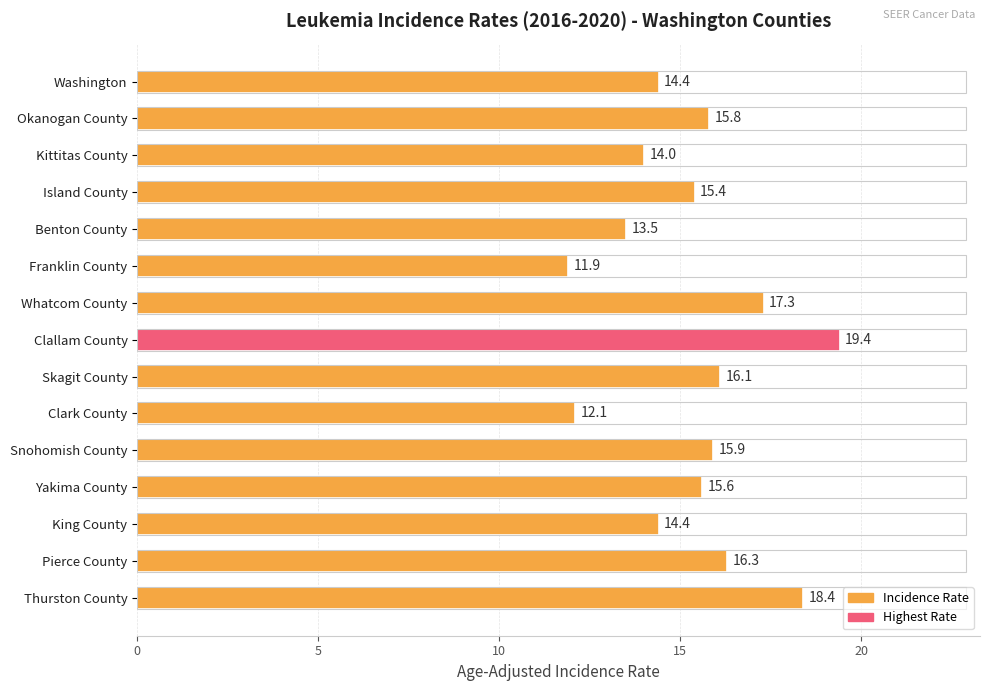

At which label is the value closest to 15?

Island County